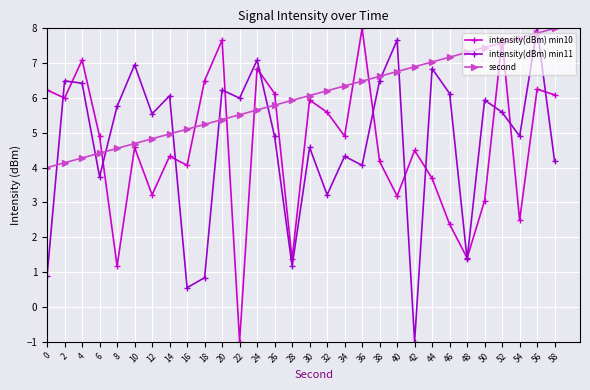

How many values in intensity(dBm) min10 are above zero?

29